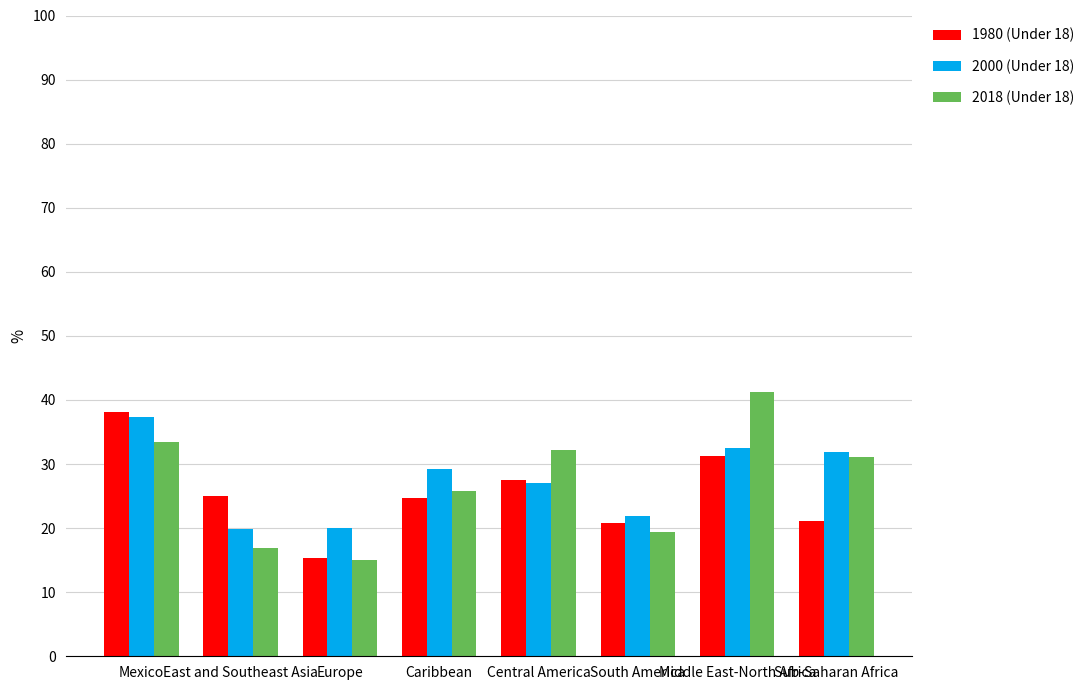

What is the greatest value displayed?

41.2